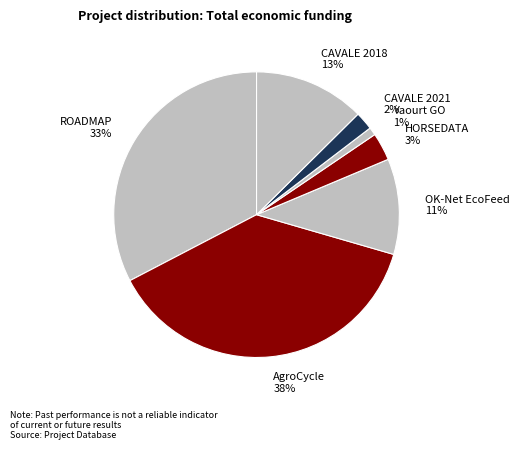

Is it true that OK-Net EcoFeed is 11% of the pie?

True